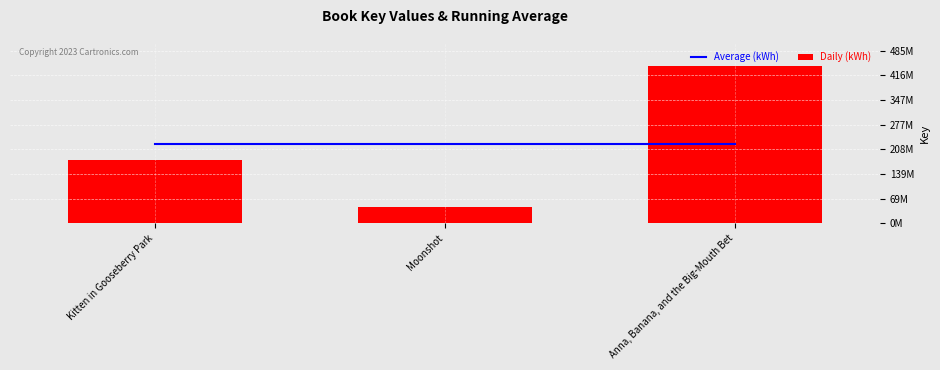

The value of Average (kWh) at Anna, Banana, and the Big-Mouth Bet is 355743272. True or false?

False